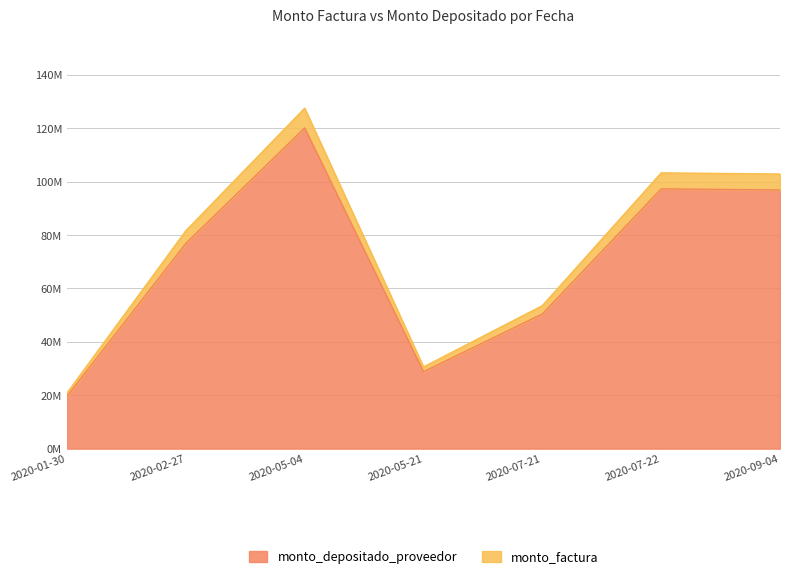

Which series has the largest range (max minus min)?

monto_factura